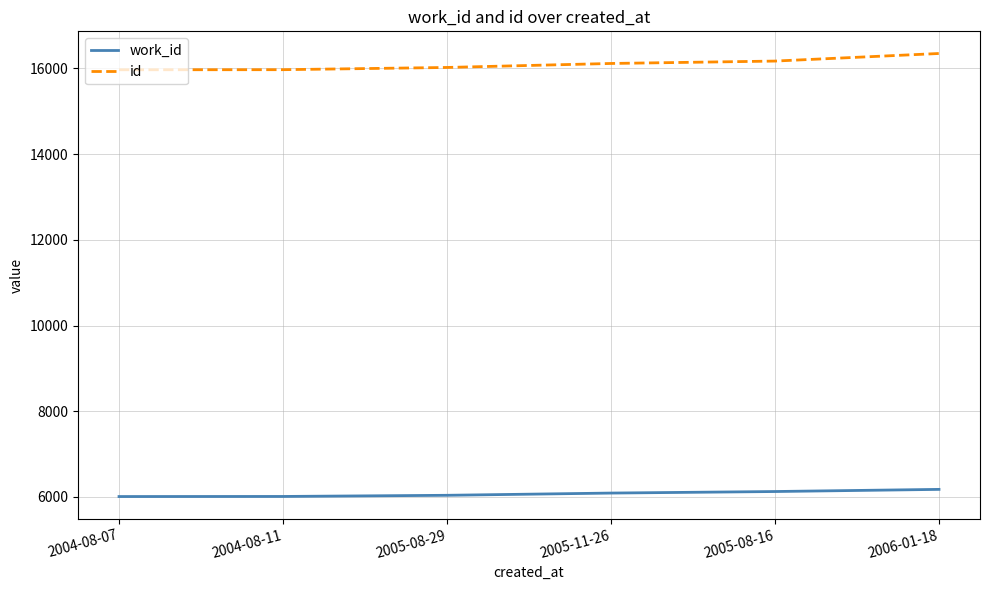

What is the sum of all work_id values?

36450